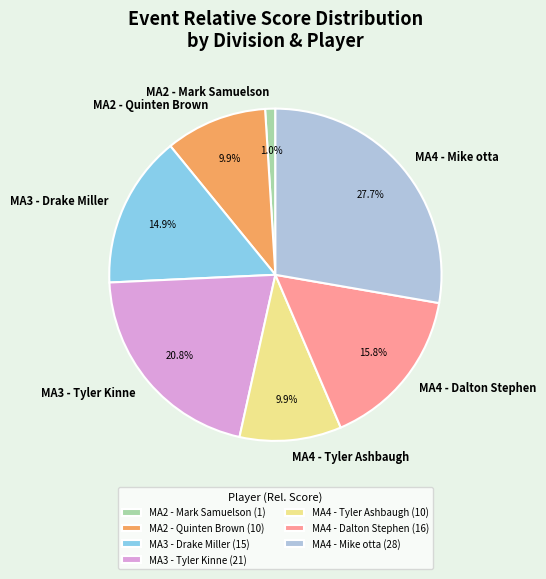

Which category has the smallest portion of the pie?

MA2 - Mark Samuelson